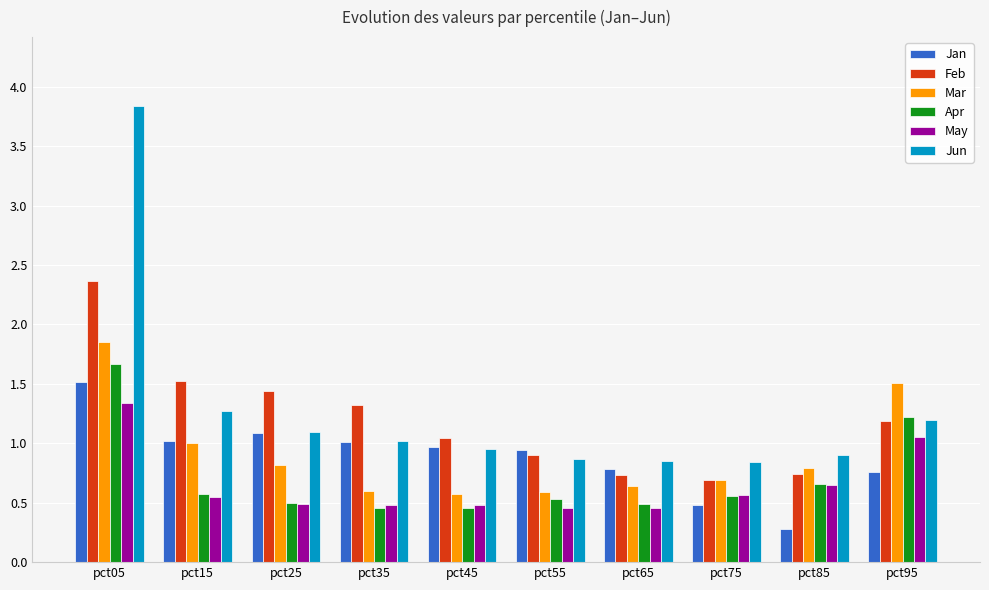

The Feb series shows 1.3 at pct05. True or false?

False